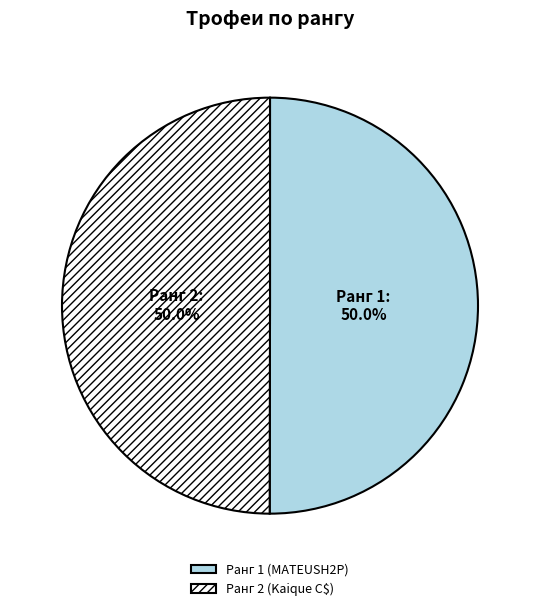

How much of the chart is everything except Ранг 2 (Kaique C$)?

50.0%